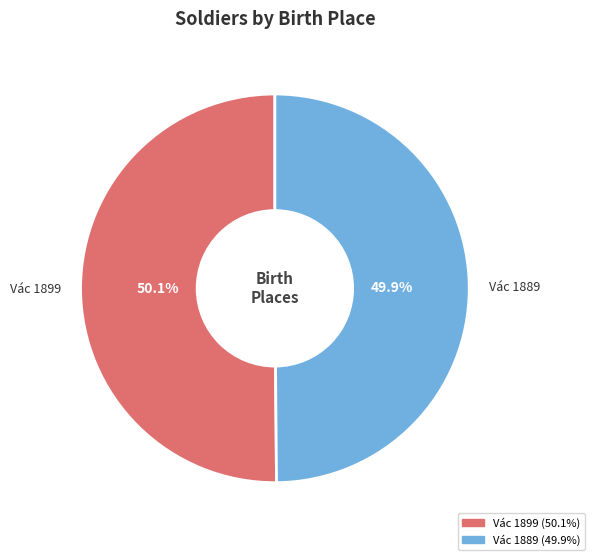

How much of the chart is everything except Vác 1899?

49.9%